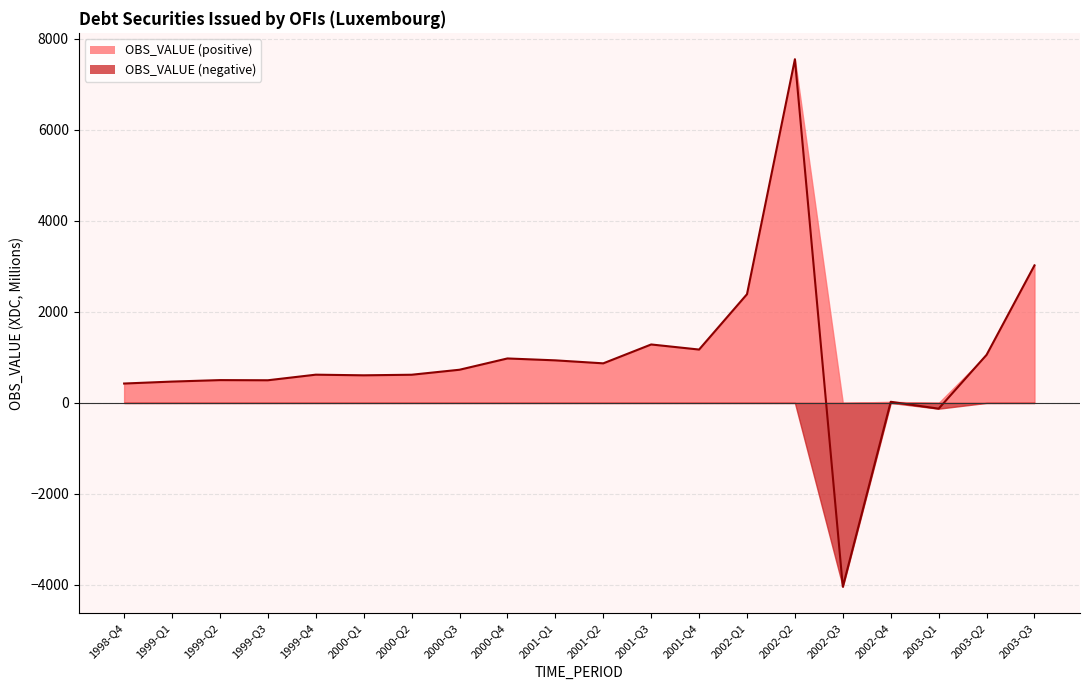

Rank the categories by value from lowest to highest.

2002-Q3, 2003-Q1, 2002-Q4, 1998-Q4, 1999-Q1, 1999-Q3, 1999-Q2, 2000-Q1, 2000-Q2, 1999-Q4, 2000-Q3, 2001-Q2, 2001-Q1, 2000-Q4, 2003-Q2, 2001-Q4, 2001-Q3, 2002-Q1, 2003-Q3, 2002-Q2